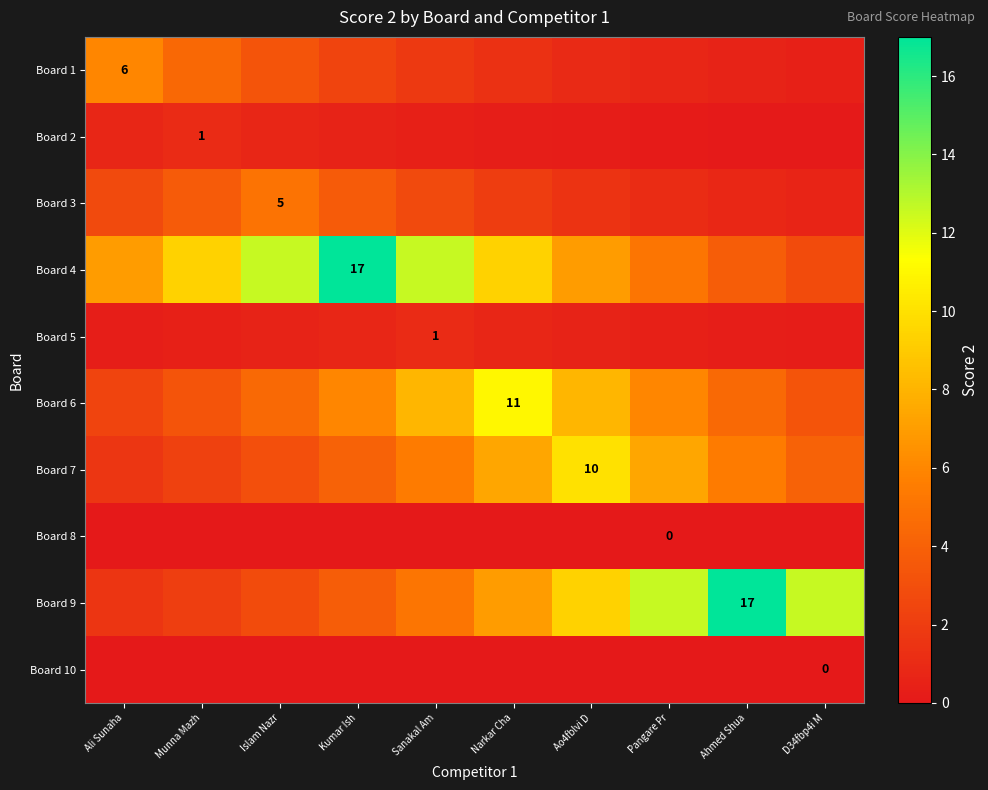

List the labels in order of Board 3 value, largest first.

Islam Nazr, Munna Mazh, Kumar Ish, Ali Sunaha, Sanakal Am, Narkar Cha, Ao4fblvi D, Pangare Pr, Ahmed Shua, D34fbp4i M